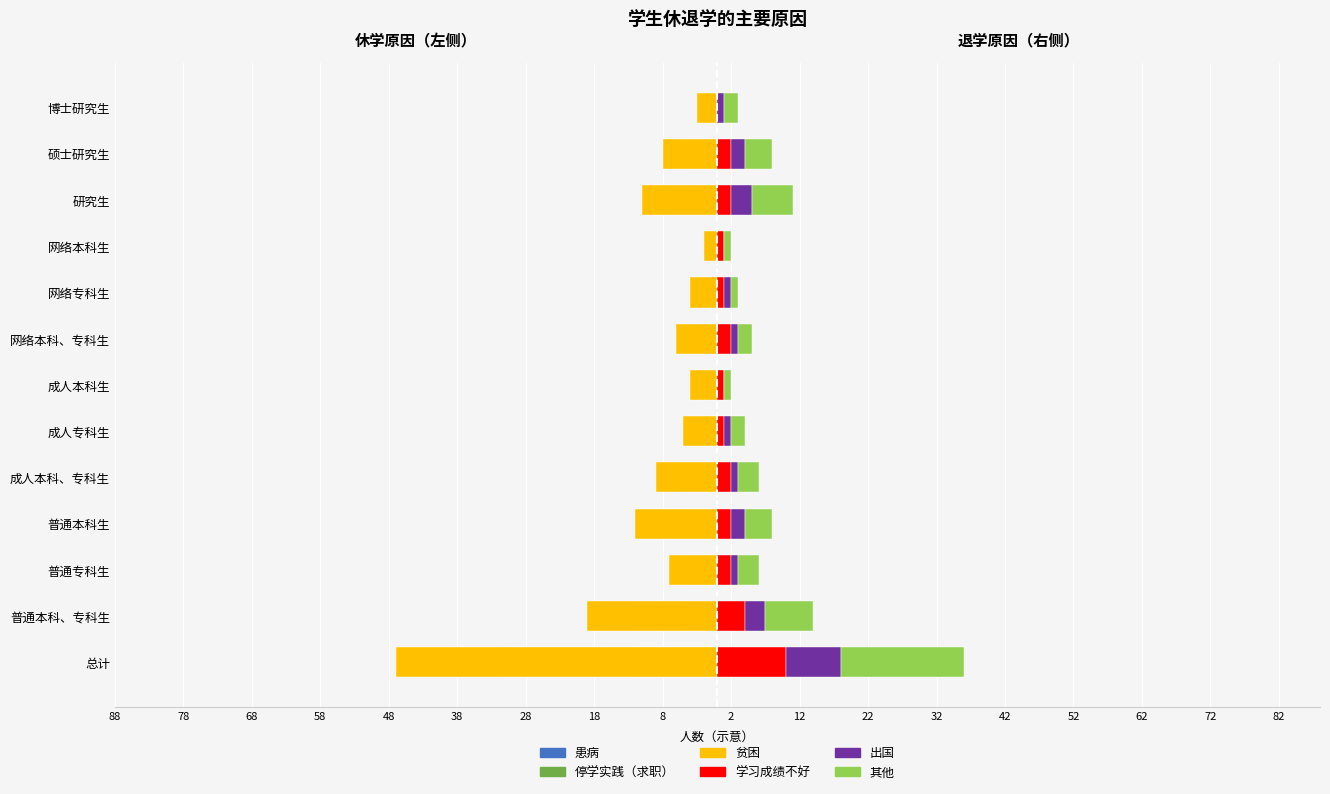

Count the 出国 values in the range 1 to 2.

8